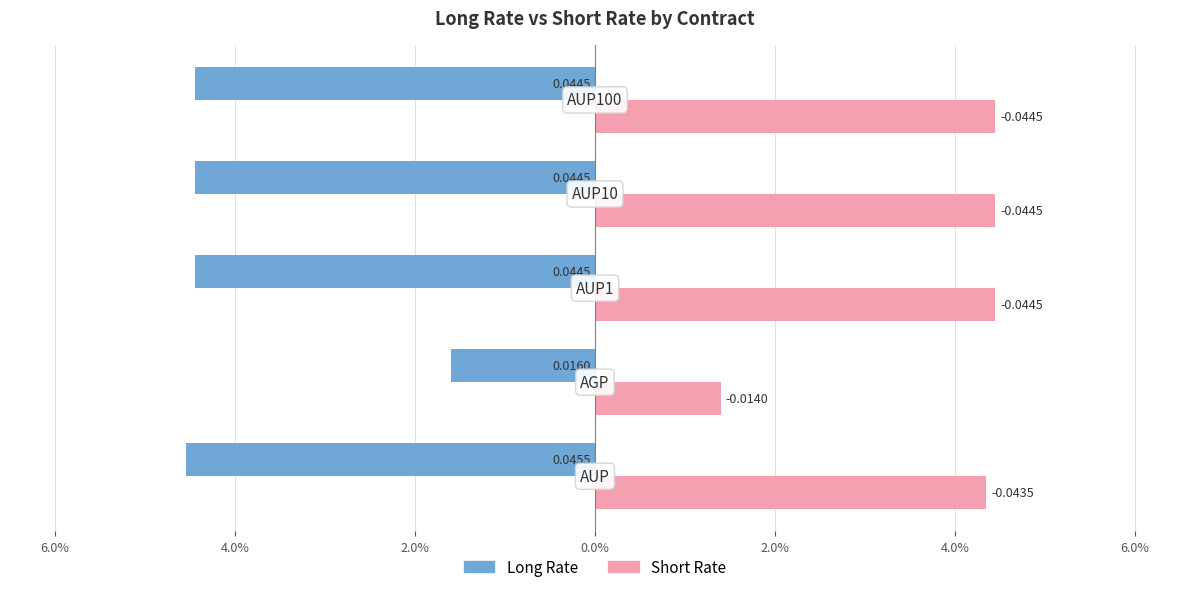

What are all the series names shown in the legend?

Long Rate, Short Rate